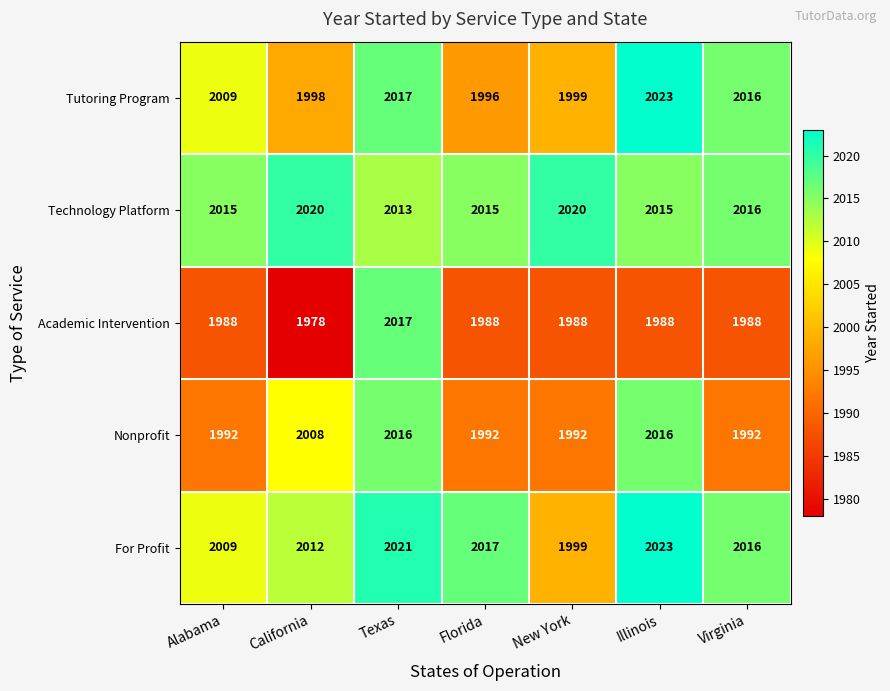

Rank the series at California from highest to lowest value.

Technology Platform, For Profit, Nonprofit, Tutoring Program, Academic Intervention